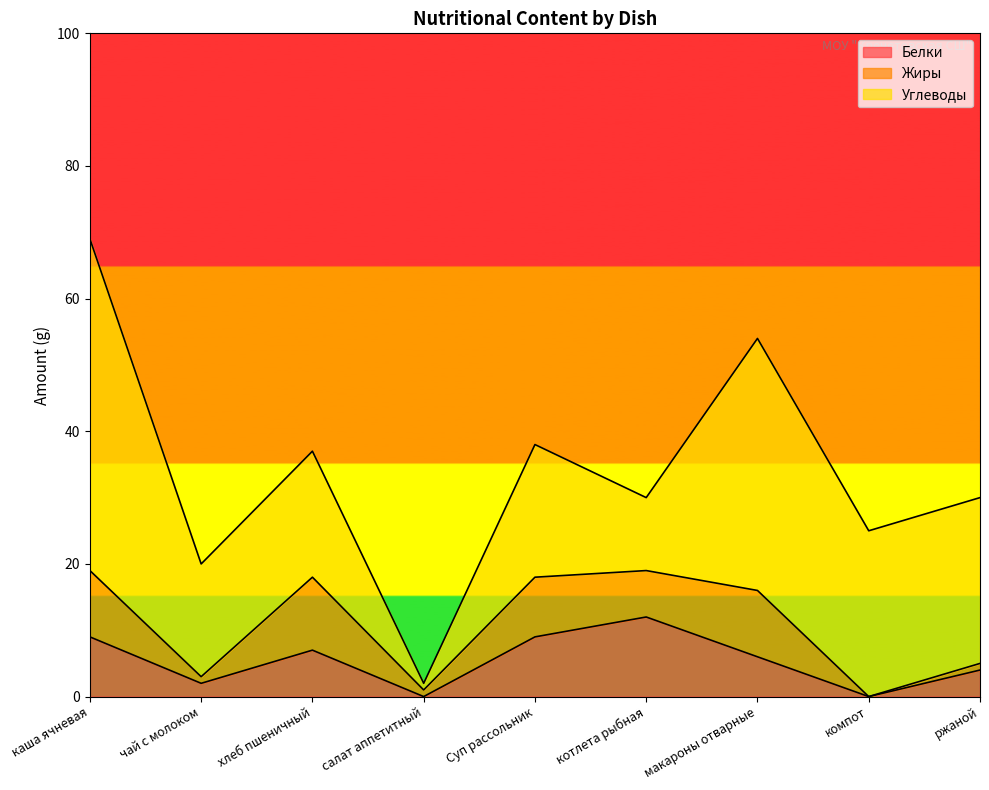

What are all the series names shown in the legend?

Белки, Жиры, Углеводы